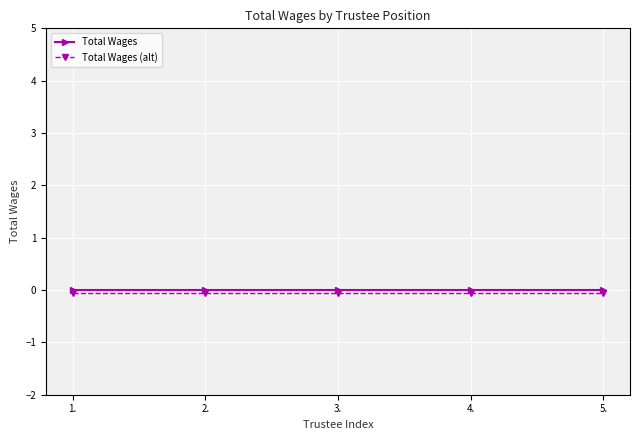

What is the label of the 1st point from the left?

1.